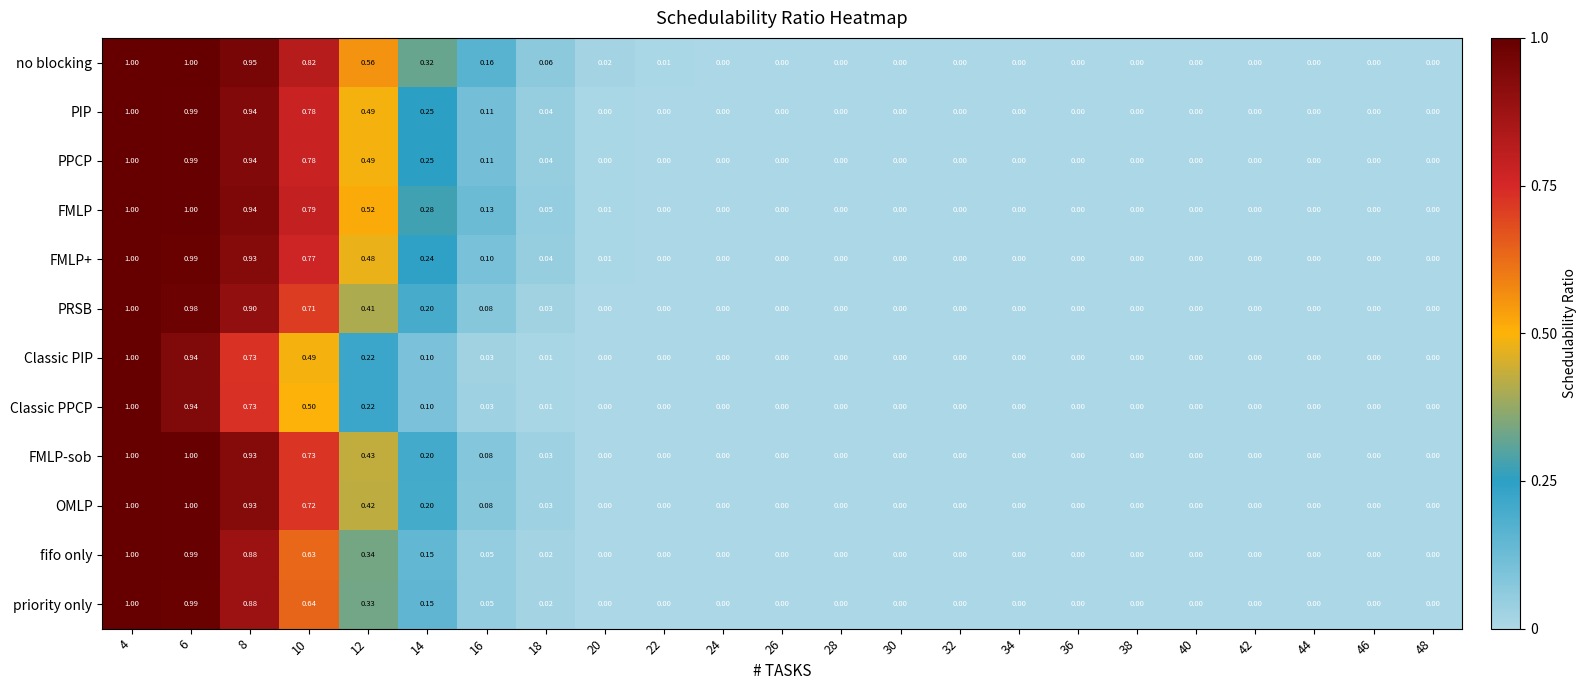

At which category is the sum across all series the highest?

4